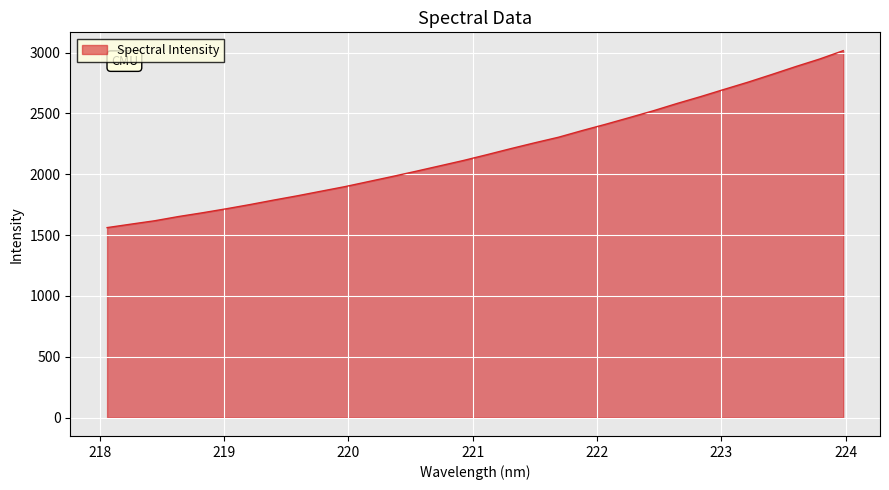

What is the smallest value displayed?

1561.8